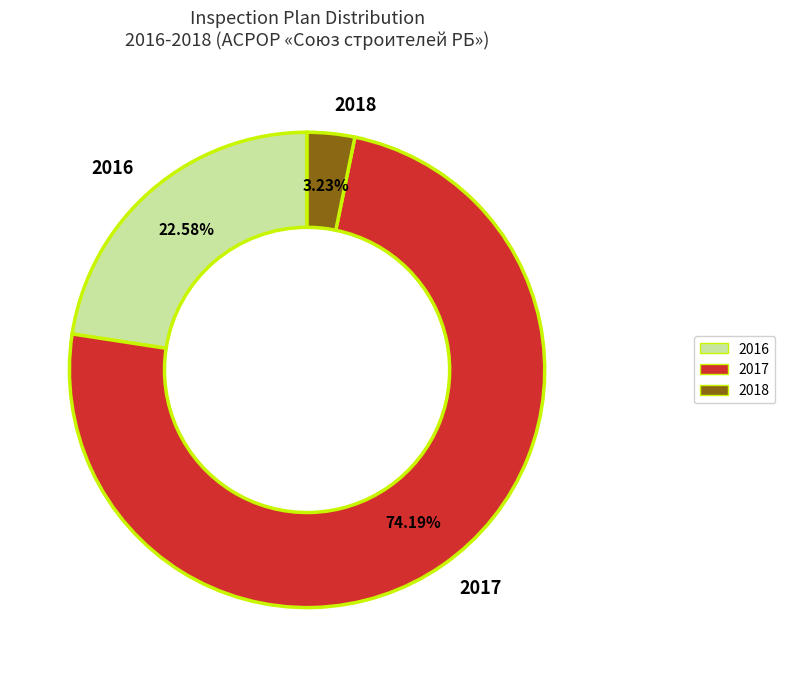

Which slice is the smallest?

2018